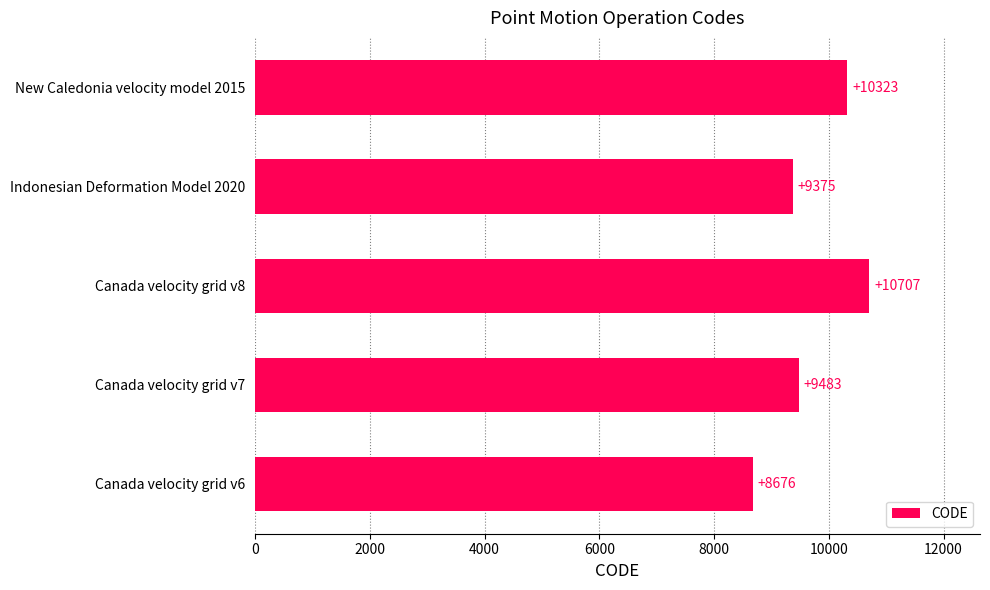

What is the sum of all values?

48564